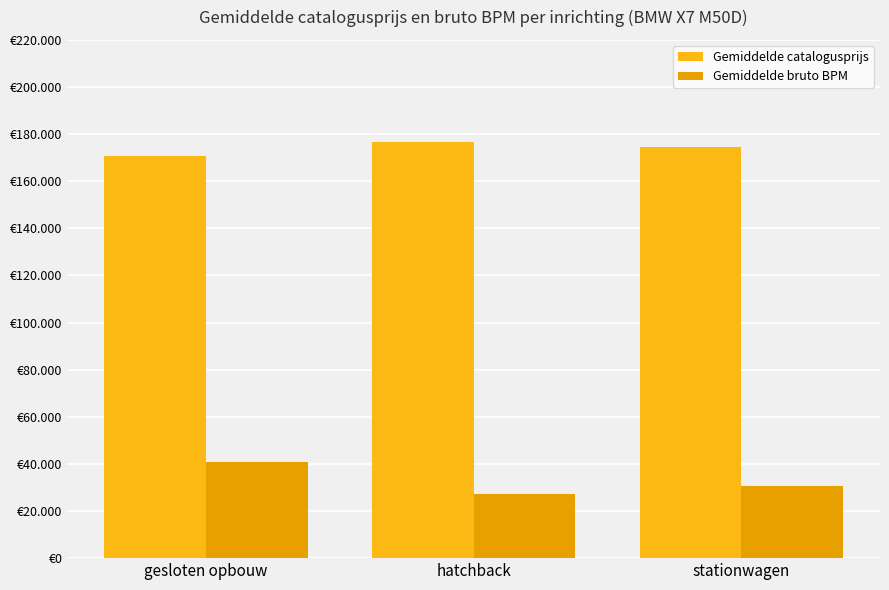

Does the chart contain any negative values?

No